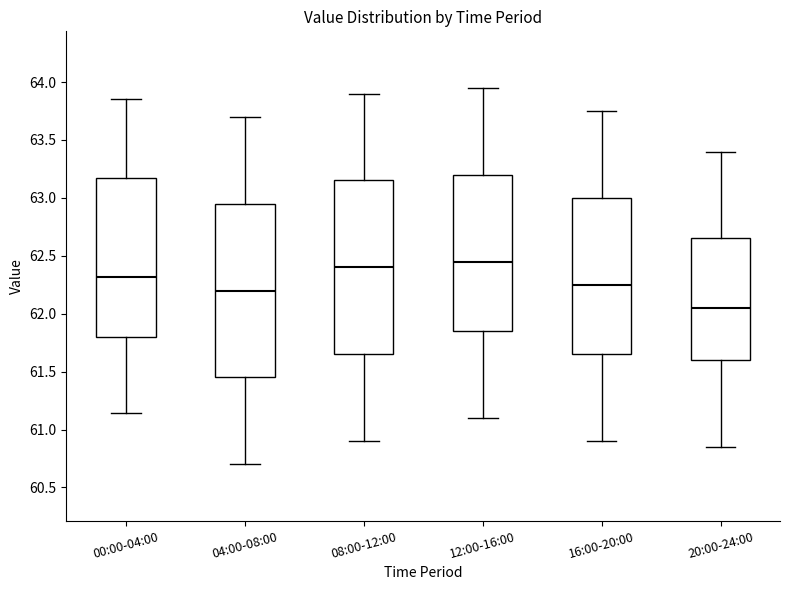

Reading left to right, transcribe this box plot: for each box, give where its median line is, the range the box spans, and where its two whiskers end, as read against the y-axis. The values are not printed on the chart, so give them approximately, as read against the axis.

00:00-04:00: median 62.30, box 61.80 to 63.15, whiskers 61.15 to 63.85
04:00-08:00: median 62.20, box 61.45 to 62.95, whiskers 60.70 to 63.70
08:00-12:00: median 62.40, box 61.65 to 63.15, whiskers 60.90 to 63.90
12:00-16:00: median 62.45, box 61.85 to 63.20, whiskers 61.10 to 63.95
16:00-20:00: median 62.25, box 61.65 to 63.00, whiskers 60.90 to 63.75
20:00-24:00: median 62.05, box 61.60 to 62.65, whiskers 60.85 to 63.40